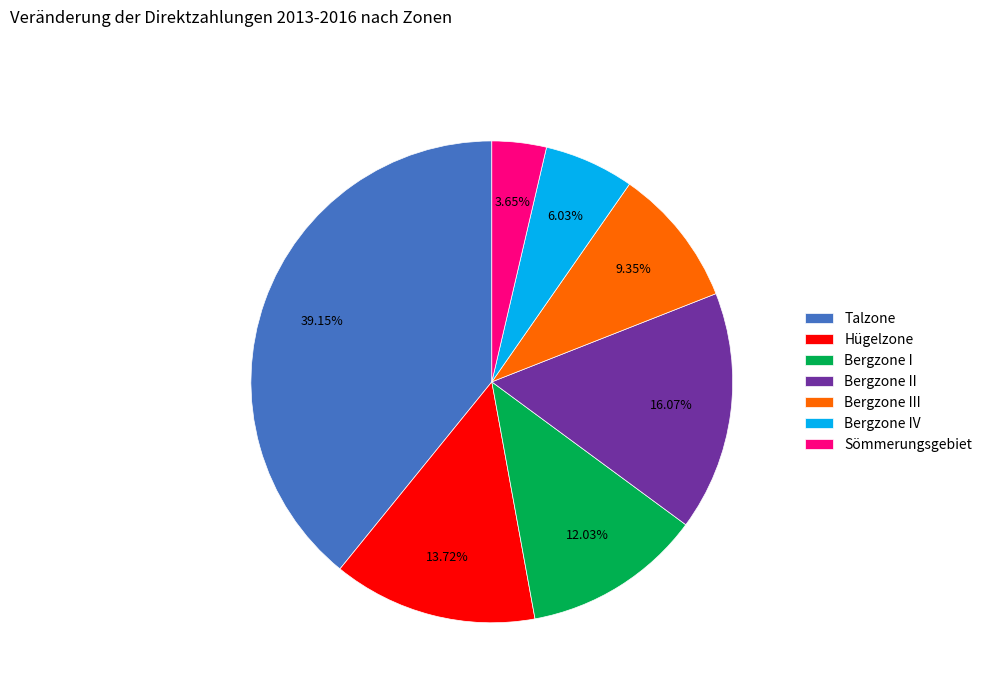

To the nearest percent, what portion does Talzone represent?

39%